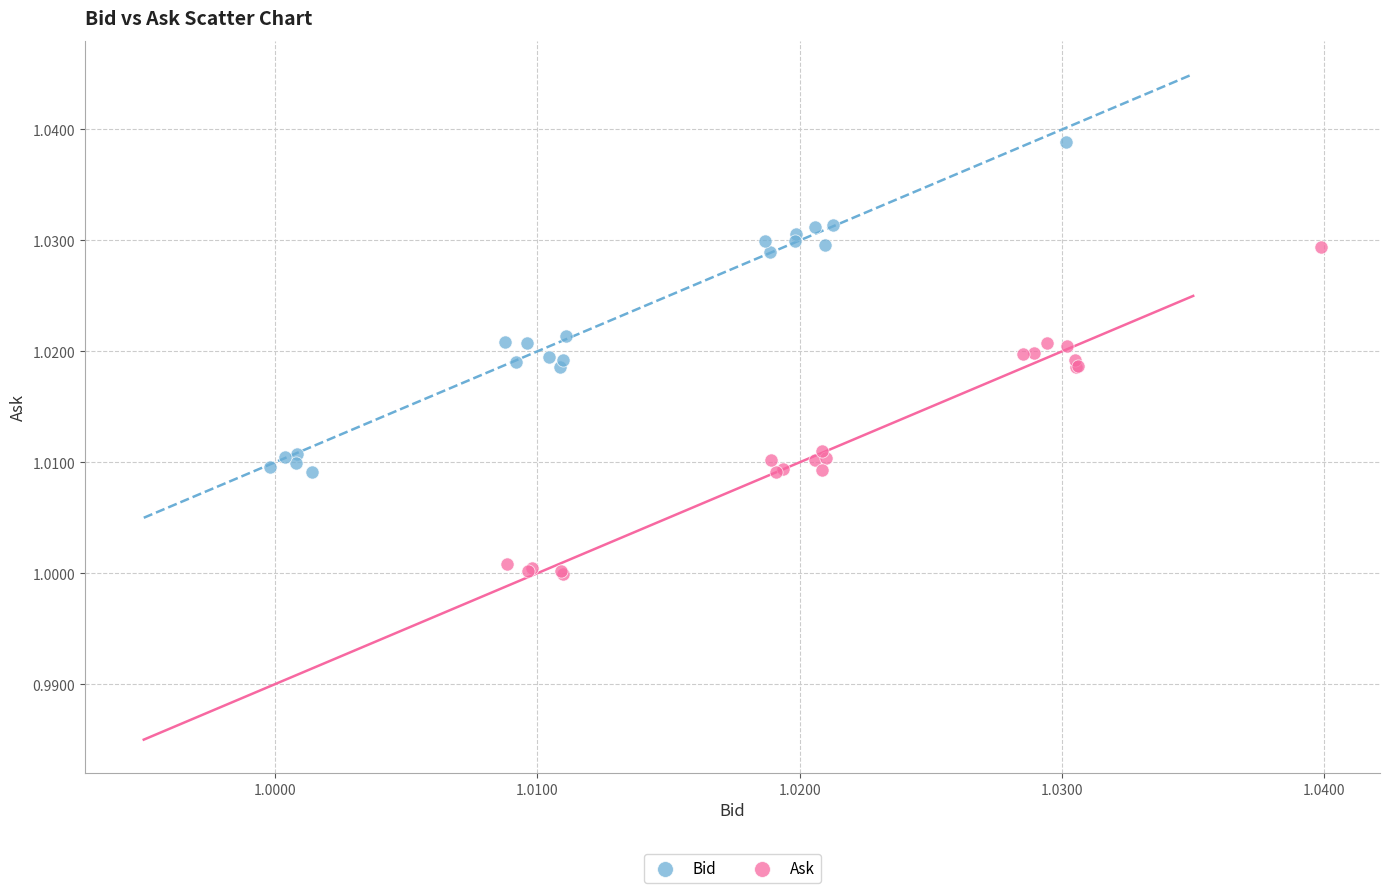

Which series contains the highest Y value?

Bid